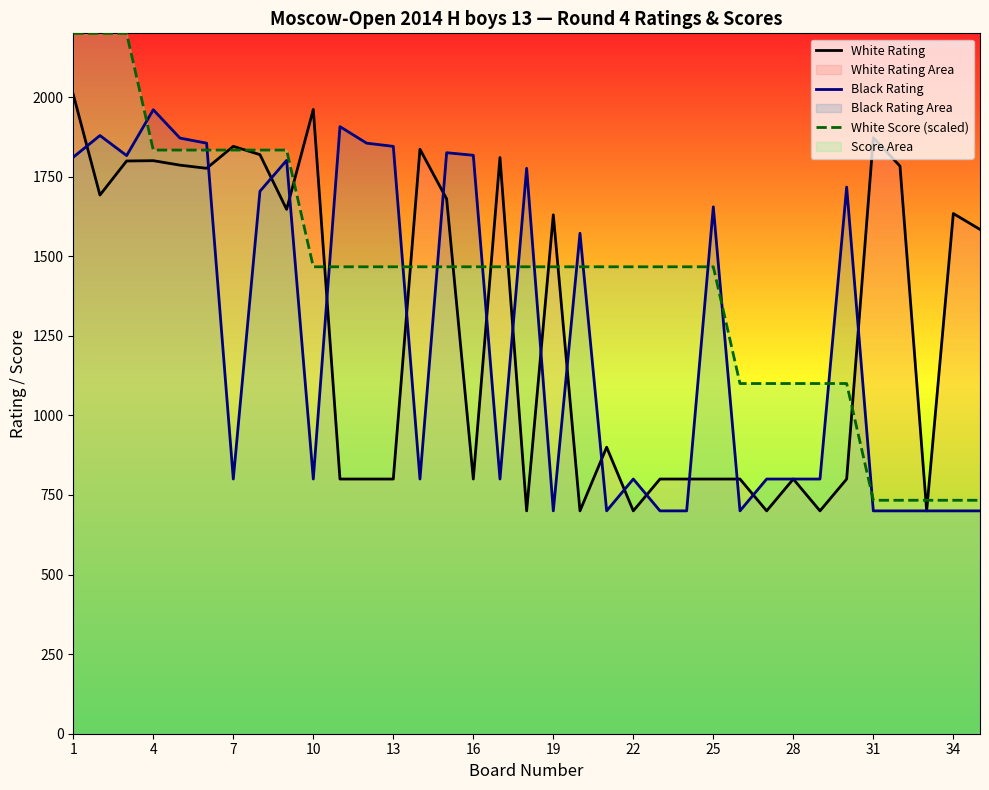

What are all the series names shown in the legend?

White Rating, Black Rating, White Score (scaled)